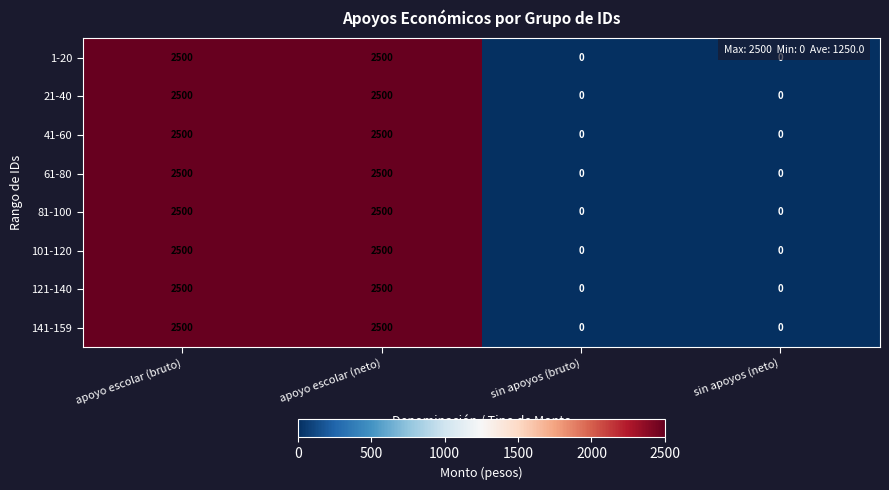

What is the greatest value displayed?

2500